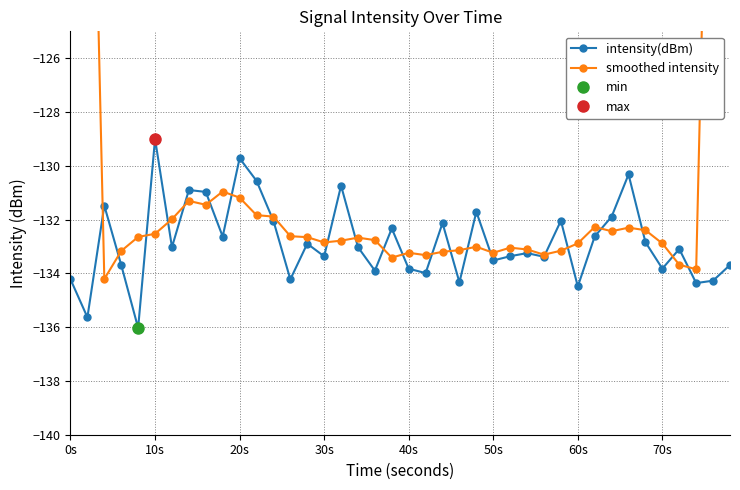

True or false: intensity(dBm) and smoothed intensity intersect in this chart.

True